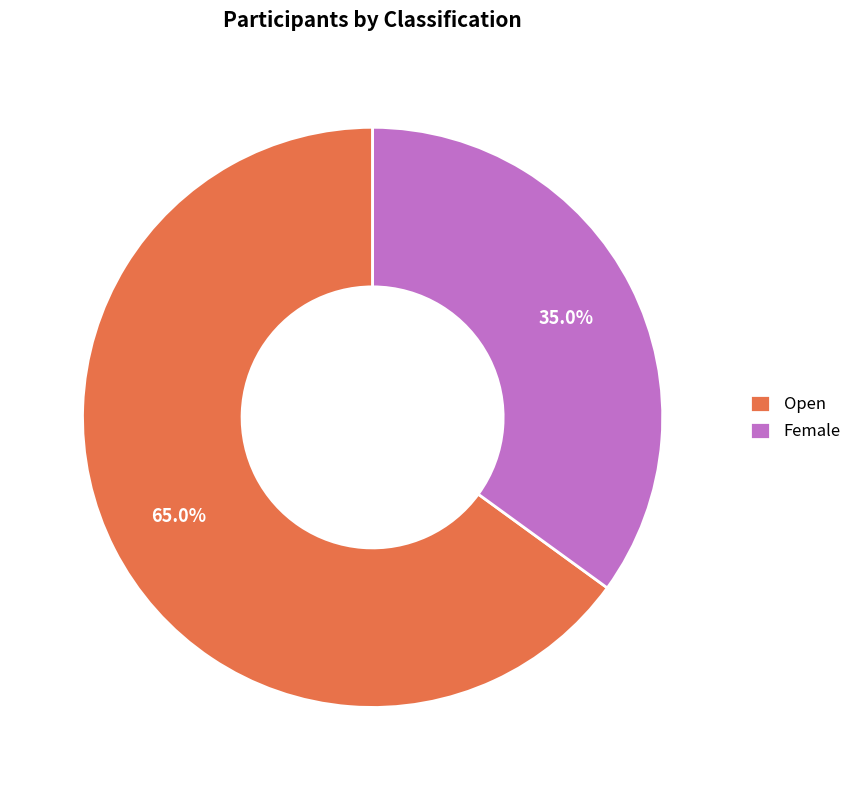

Is it true that Female is 35% of the pie?

True